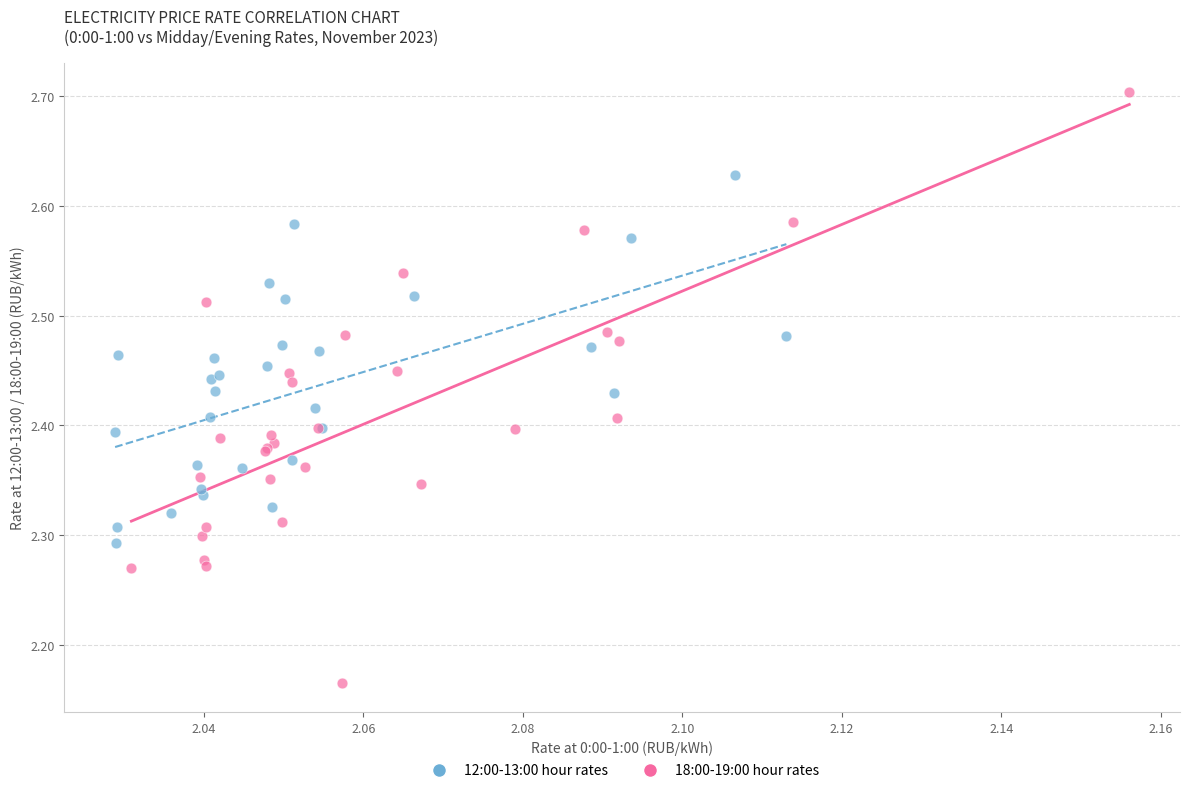

Which series reaches the minimum Y coordinate?

18:00-19:00 hour rates